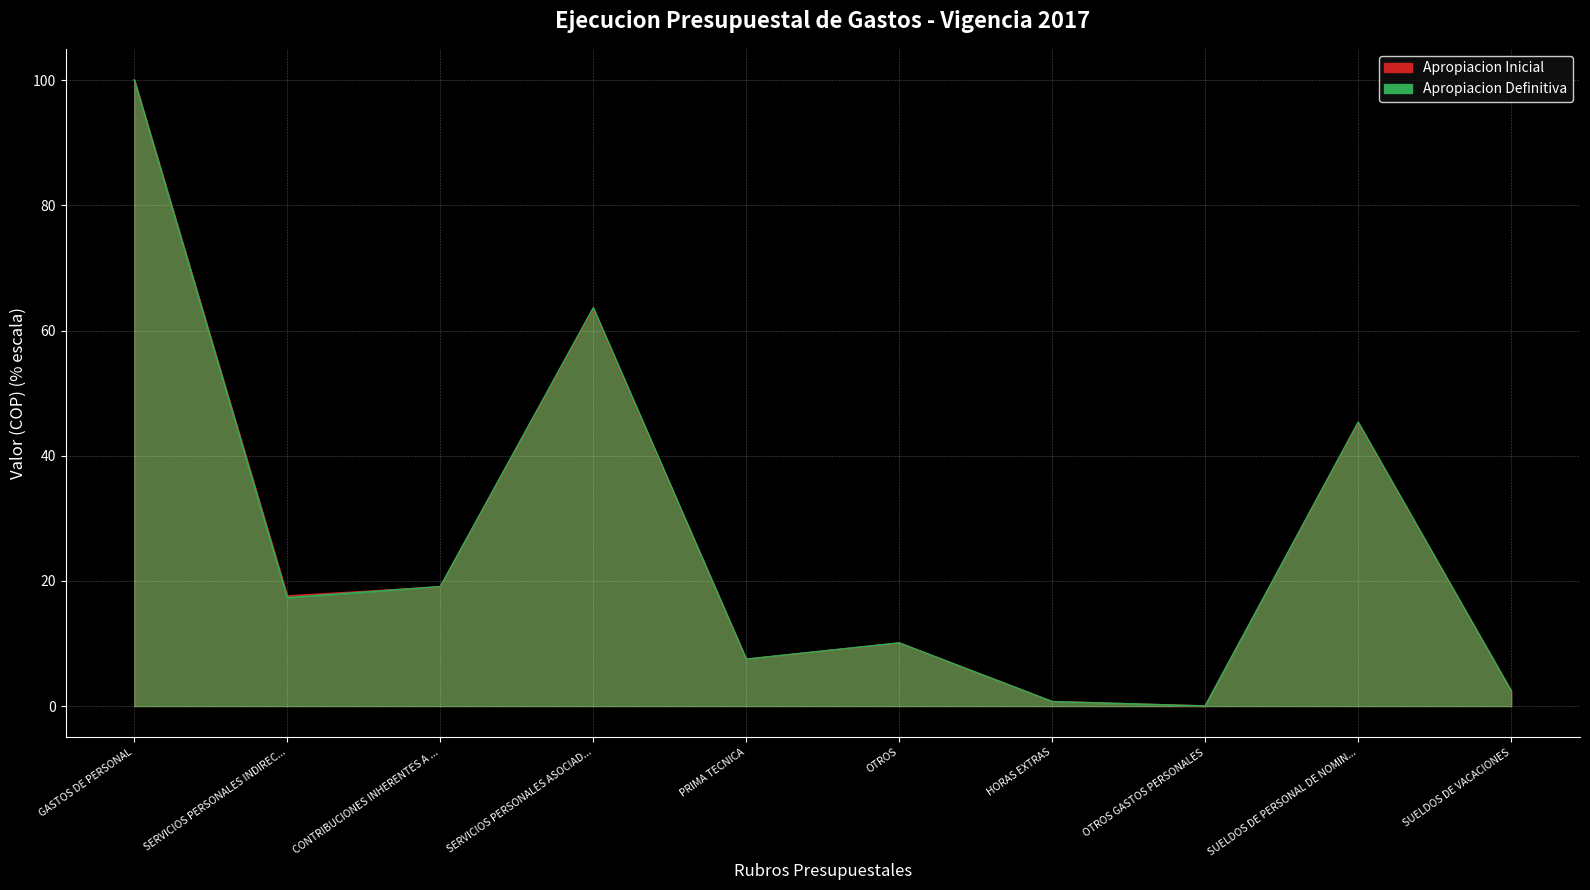

Which series has the largest total across all categories?

Apropiacion Definitiva